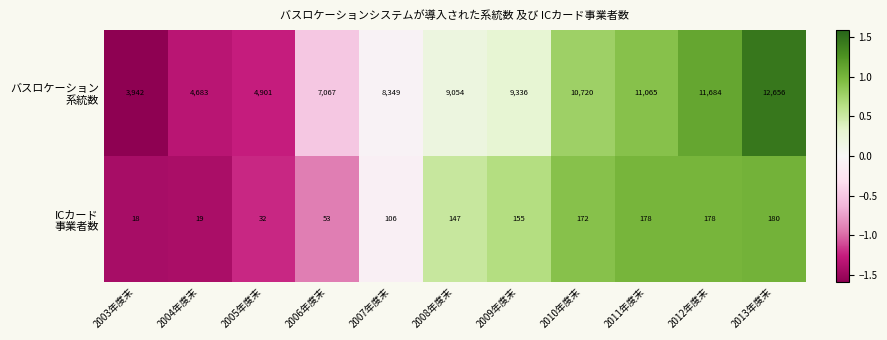

How many distinct data groups are displayed?

2